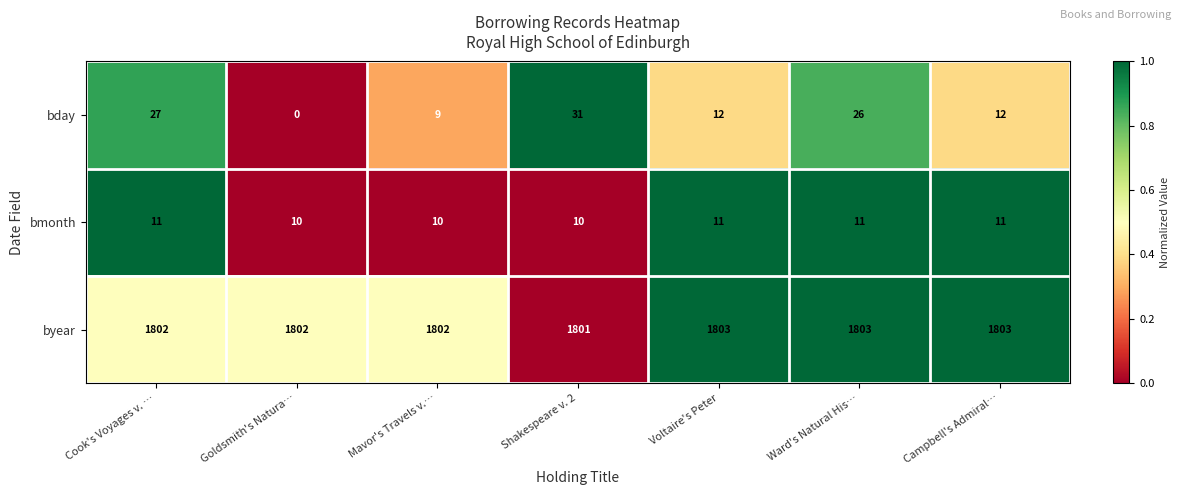

Rank the series by their maximum value, from lowest to highest.

bmonth, bday, byear